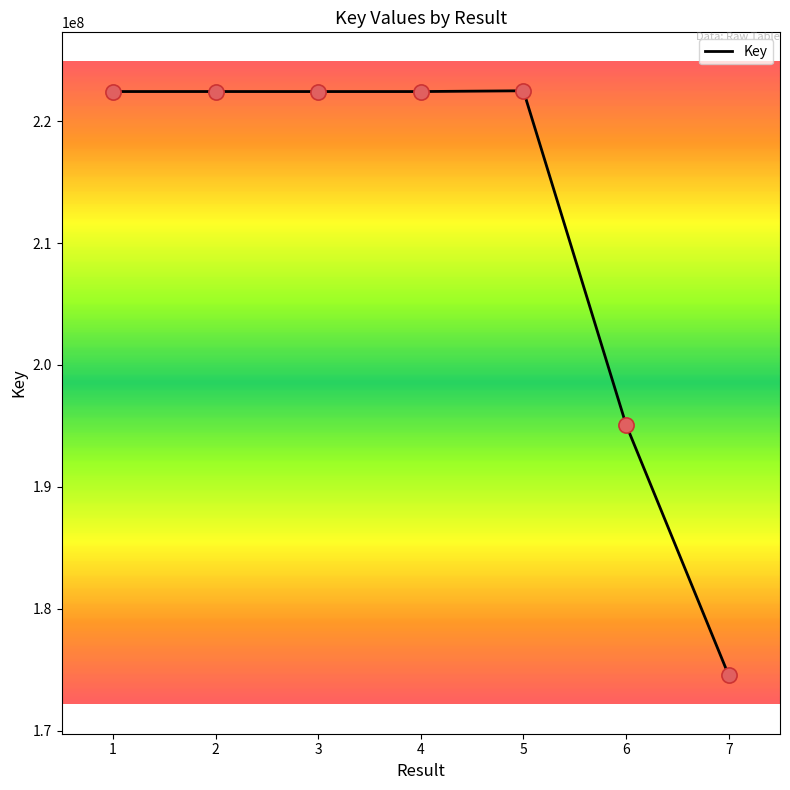

What is the ratio of the value at 4 to the value at 6?

1.1